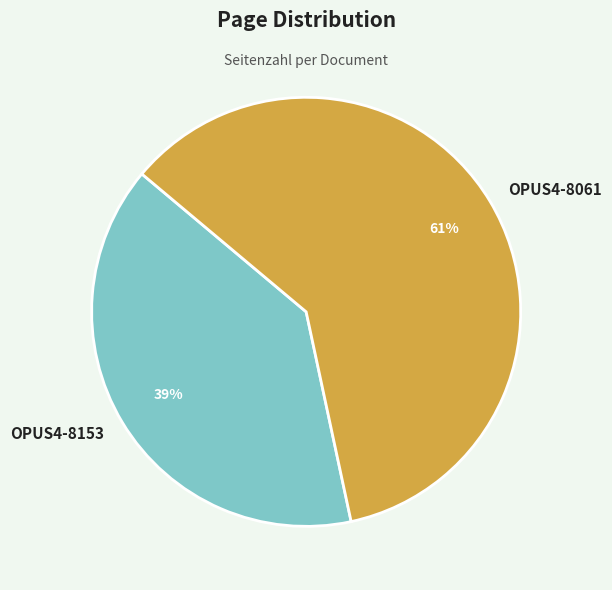

Is the sum of OPUS4-8153 and OPUS4-8061 greater than half?

Yes